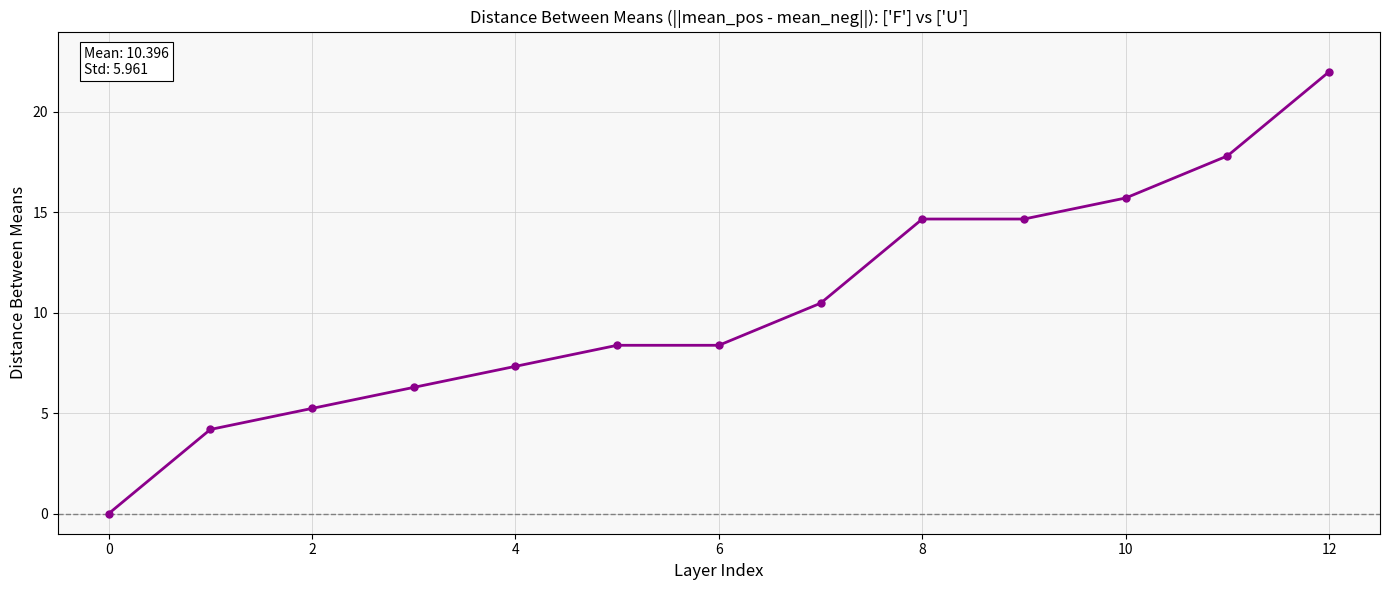

What is the difference between the maximum and minimum values?

22.0